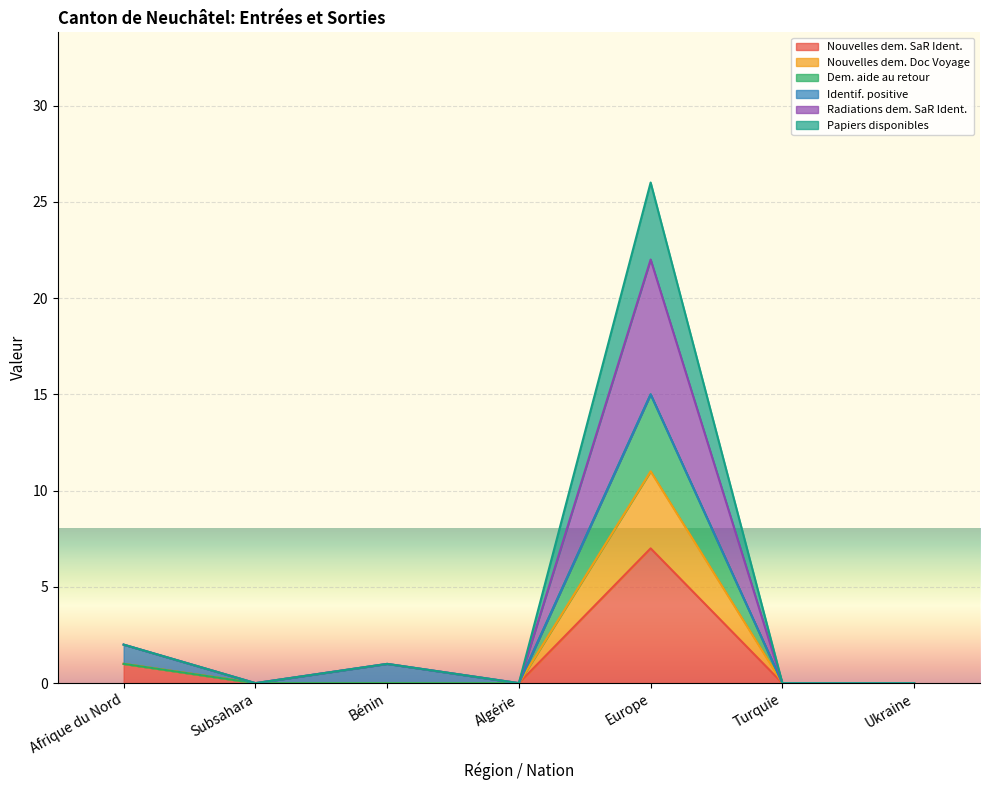

What position from the right is Algérie?

4